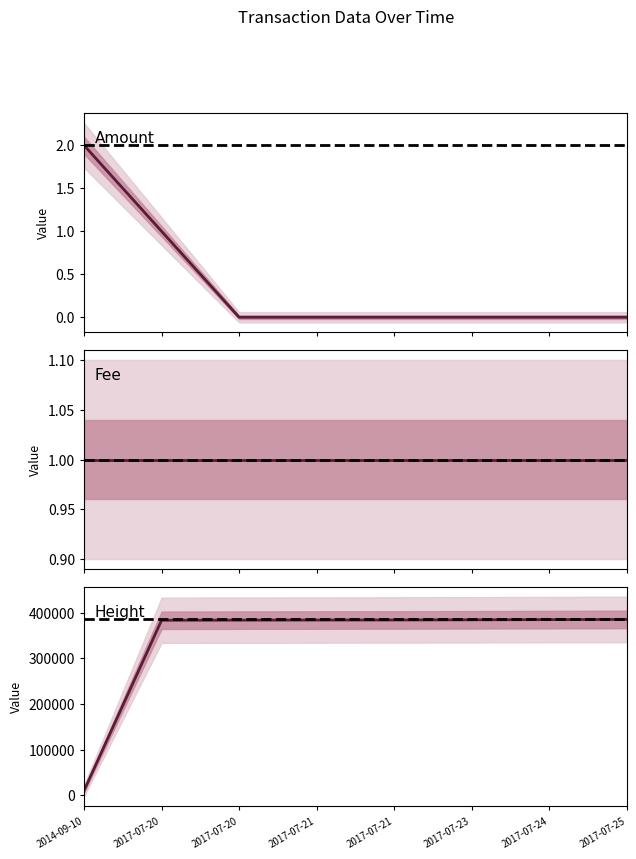

True or false: Amount has a value of 0 at 2017-07-21.

True